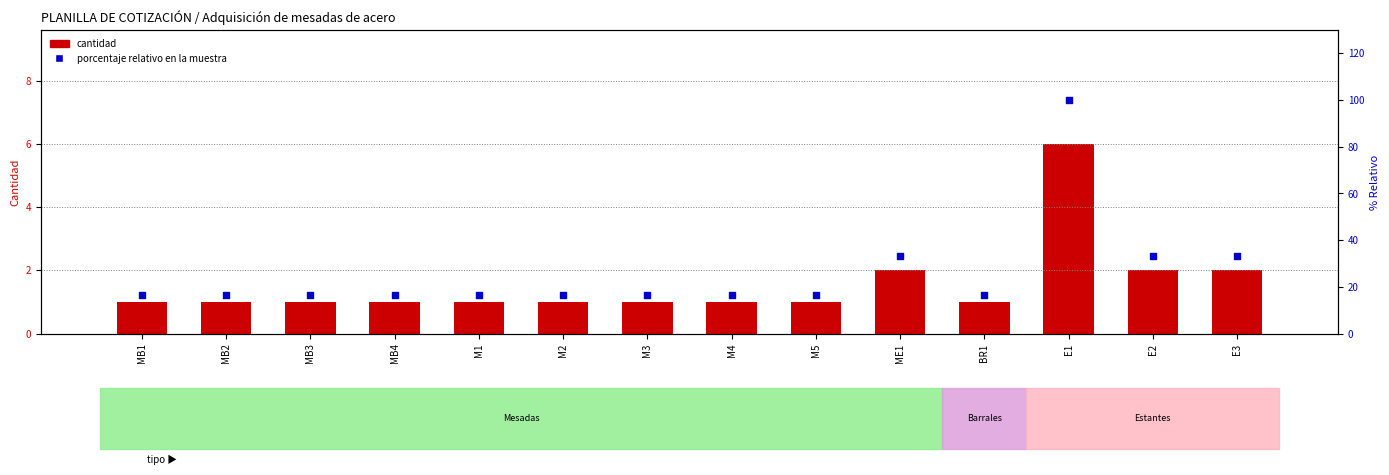

Is the value of Porcentaje relativo at BR1 greater than the value of Cantidad at MB4?

Yes